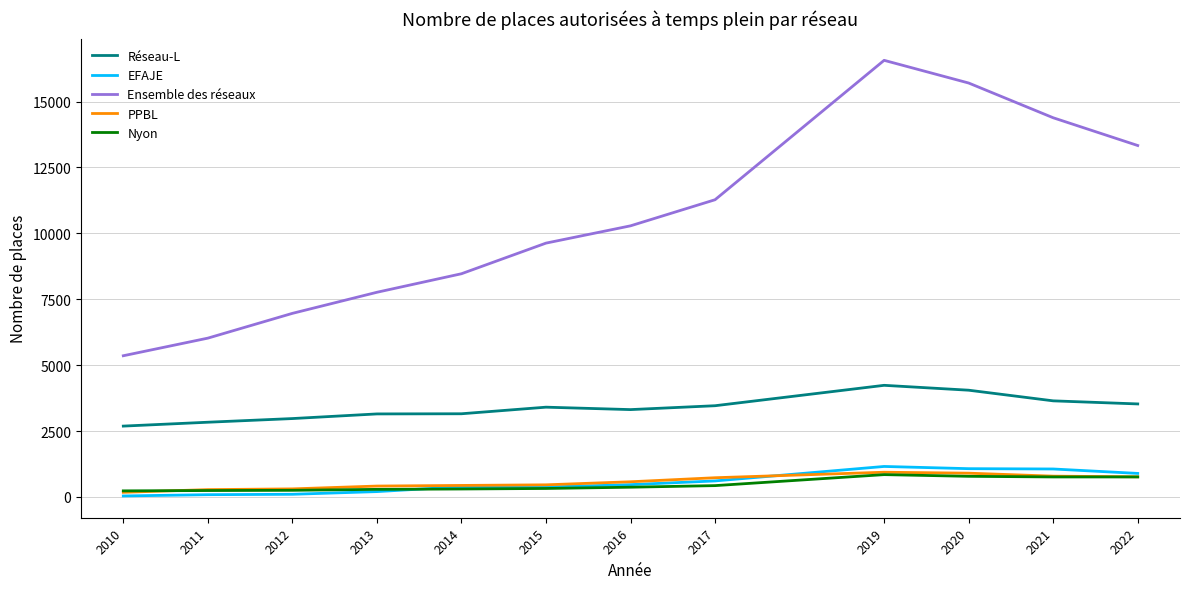

What is the sum of all Réseau-L values?

40420